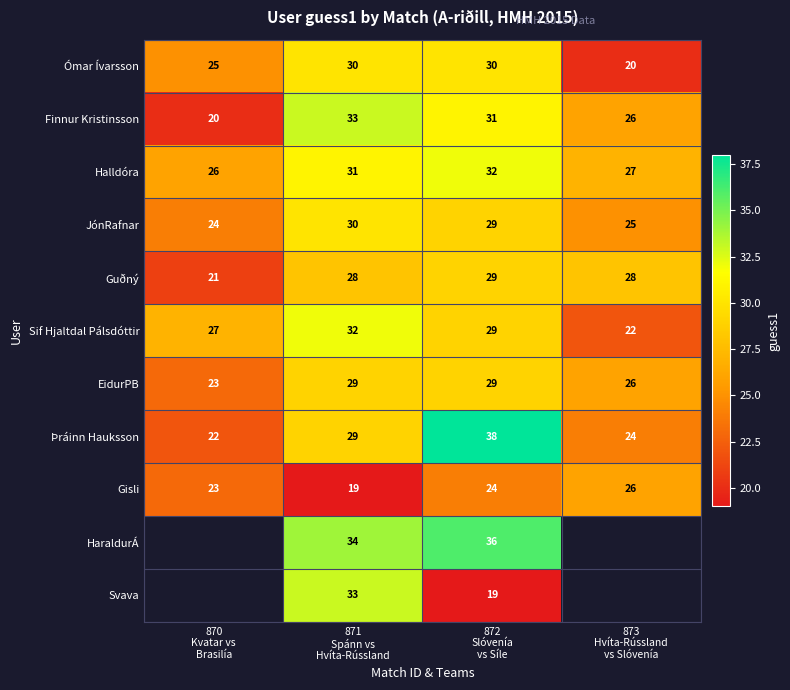

What is the sum of all EidurPB values?

107